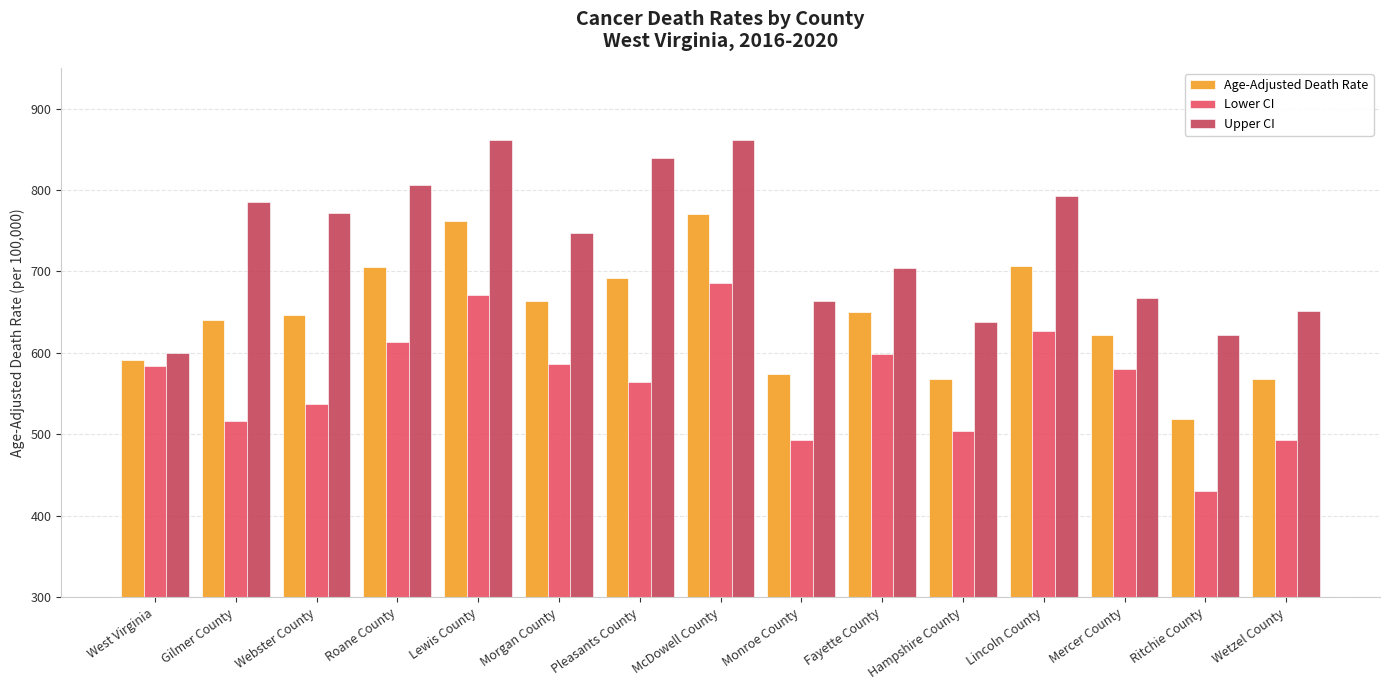

Which series changed the most between Gilmer County and Pleasants County?

Upper CI